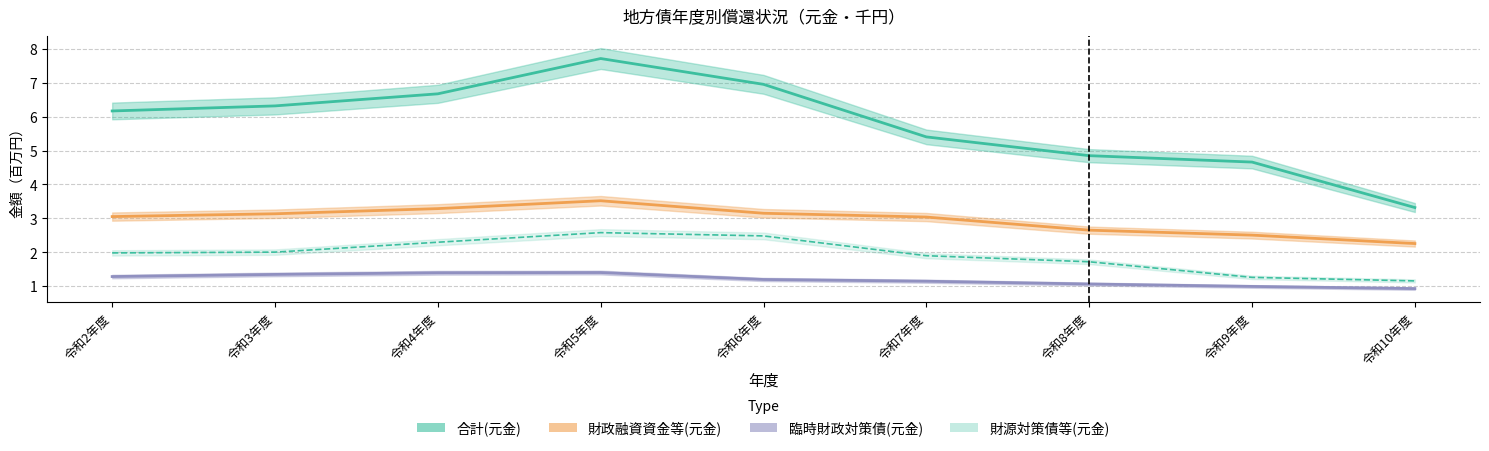

Between 令和4年度 and 令和5年度, which series saw the biggest shift?

合計(元金)